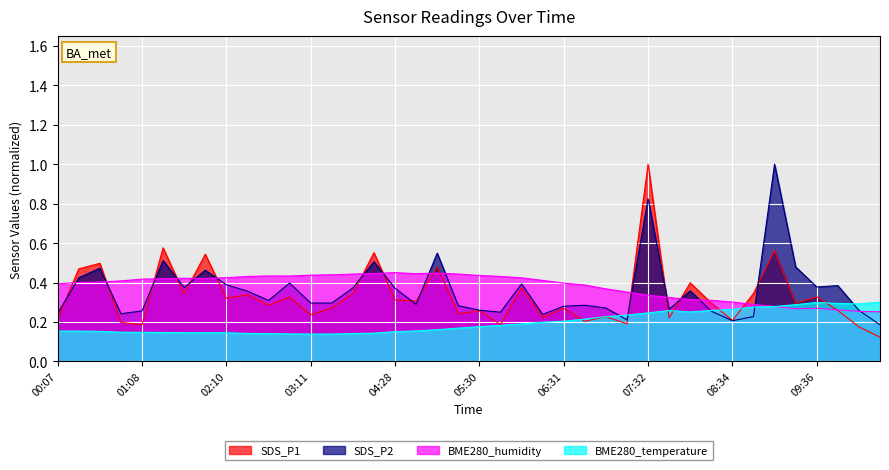

In BME280_humidity, how many points are higher than both neighbors (excluding endpoints)?

5